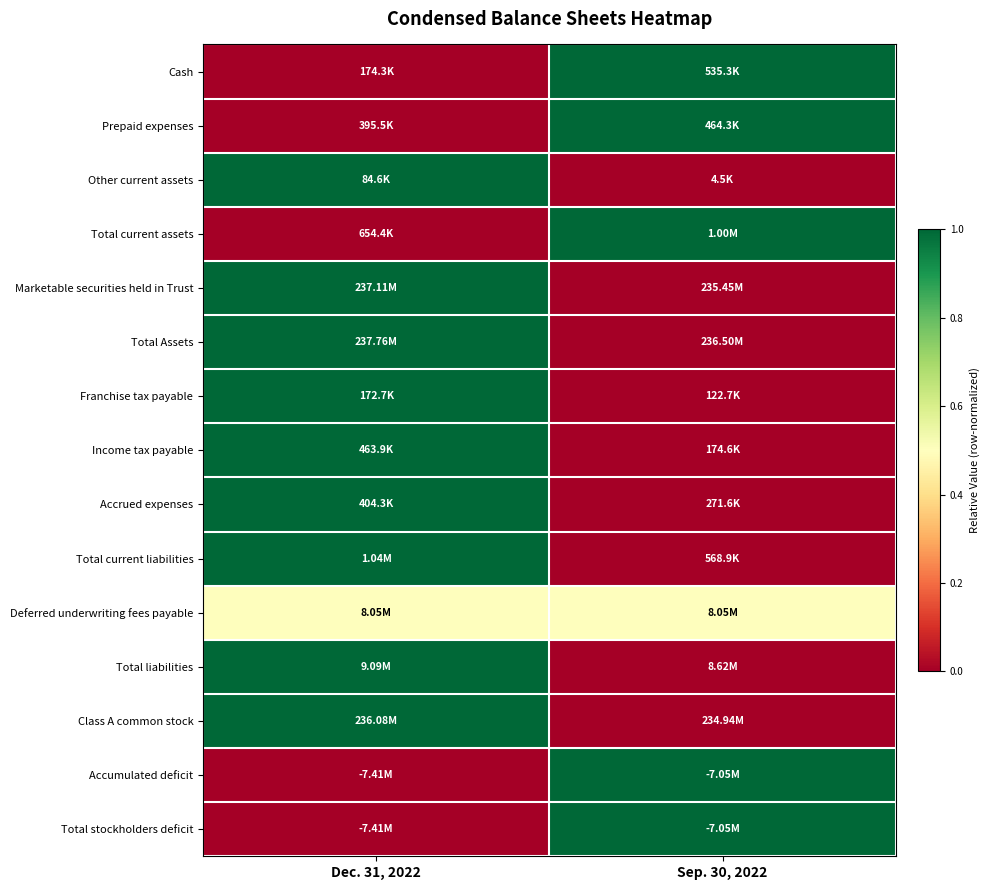

Between Dec. 31, 2022 and Sep. 30, 2022, which is larger?

Sep. 30, 2022